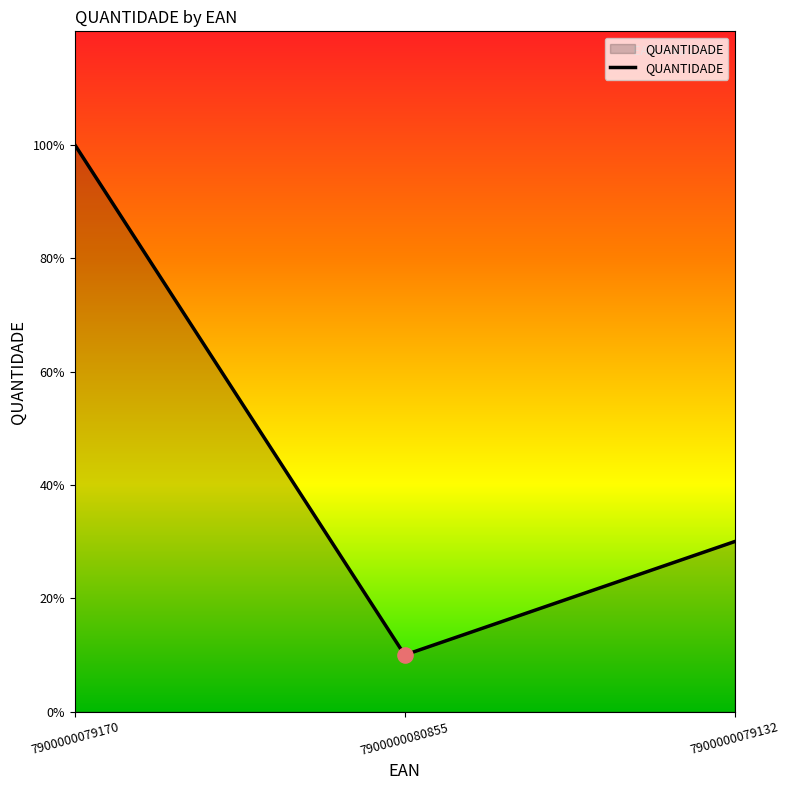

Which has a higher value, 7900000080855 or 7900000079132?

7900000079132